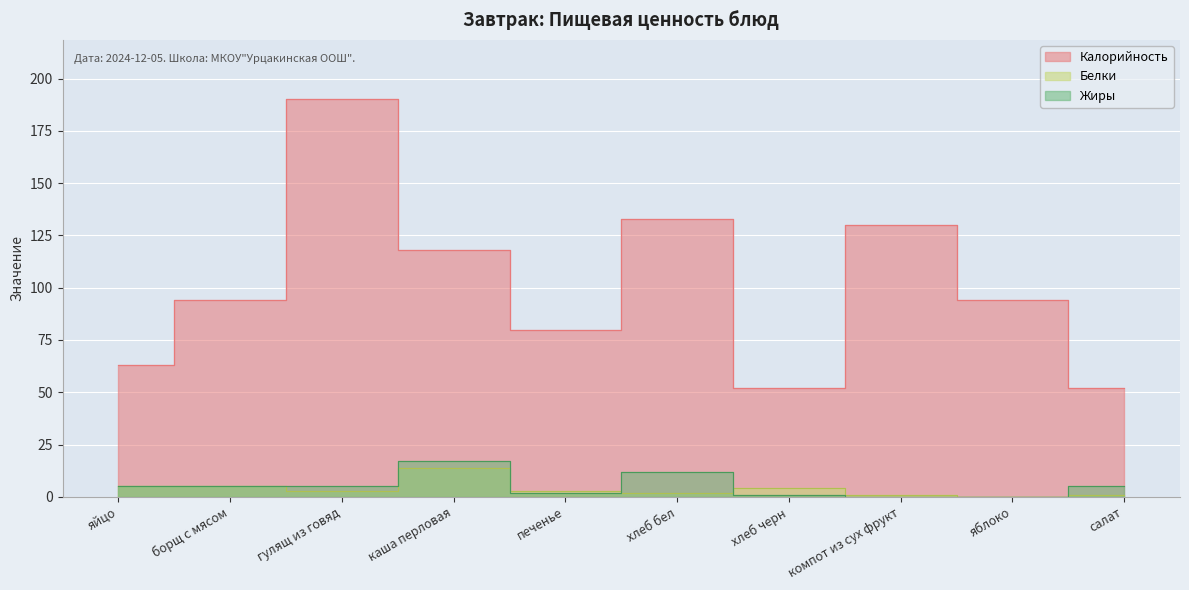

At хлеб черн, list the series in order from smallest to largest.

Жиры, Белки, Калорийность